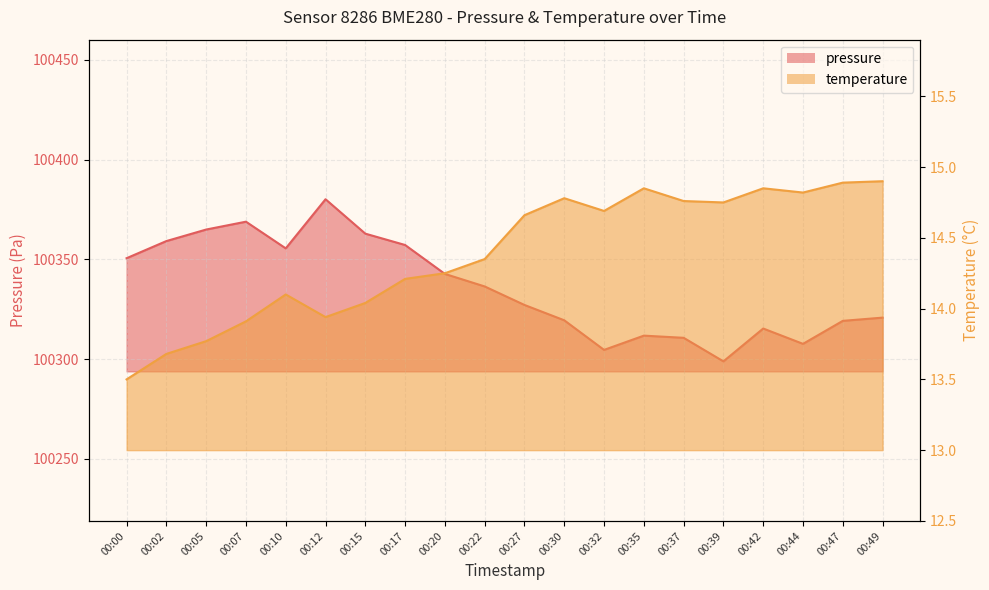

What is the maximum value for pressure?

100380.2